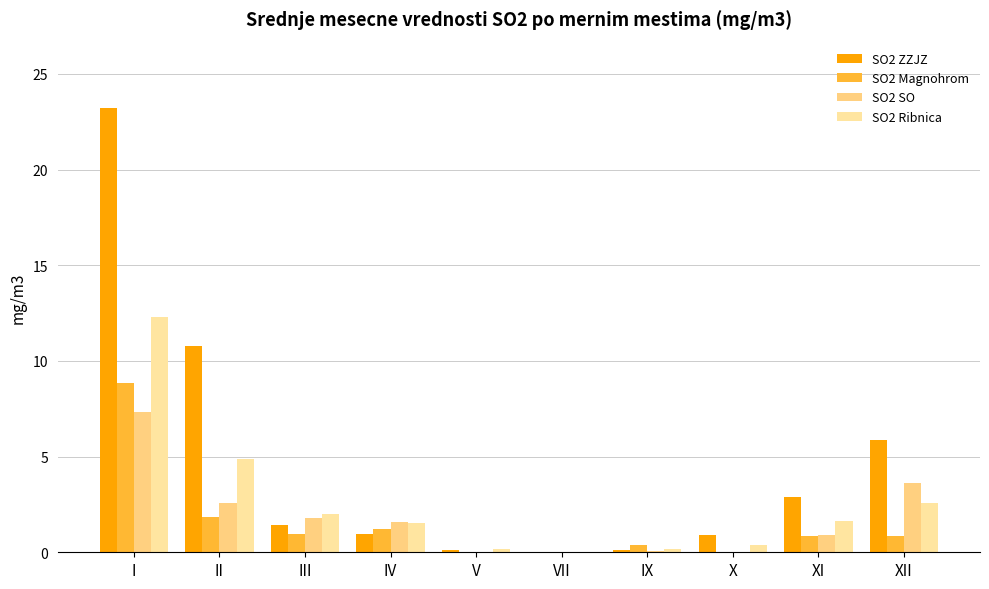

What is the maximum value shown in the chart?

23.2